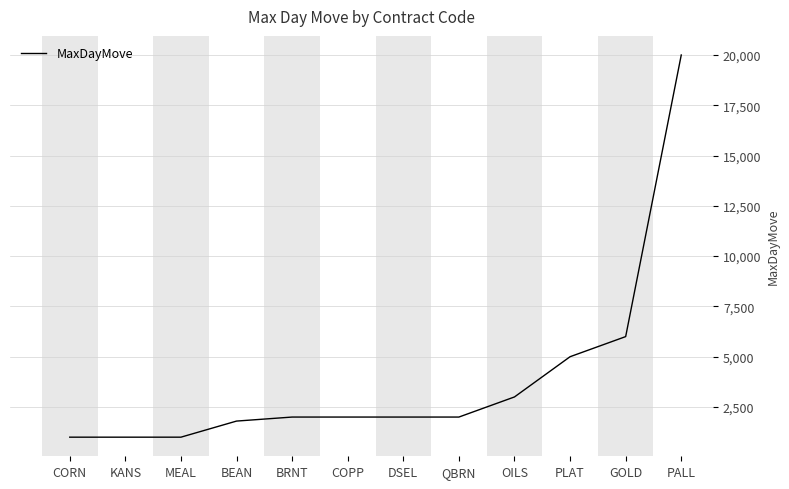

What is the difference between the maximum and minimum values?

19000